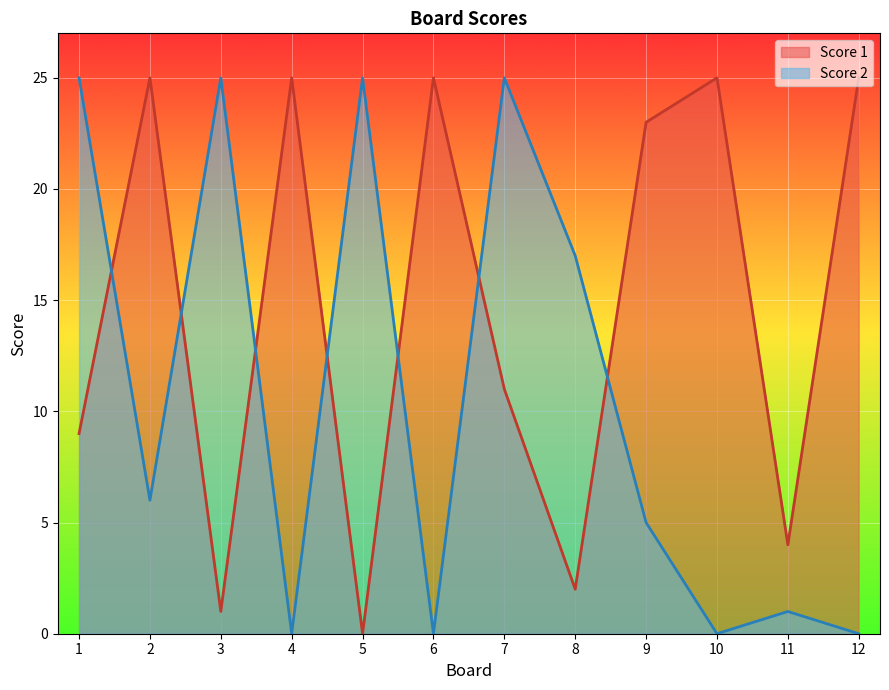

At how many categories does at least one series exceed 10?

11